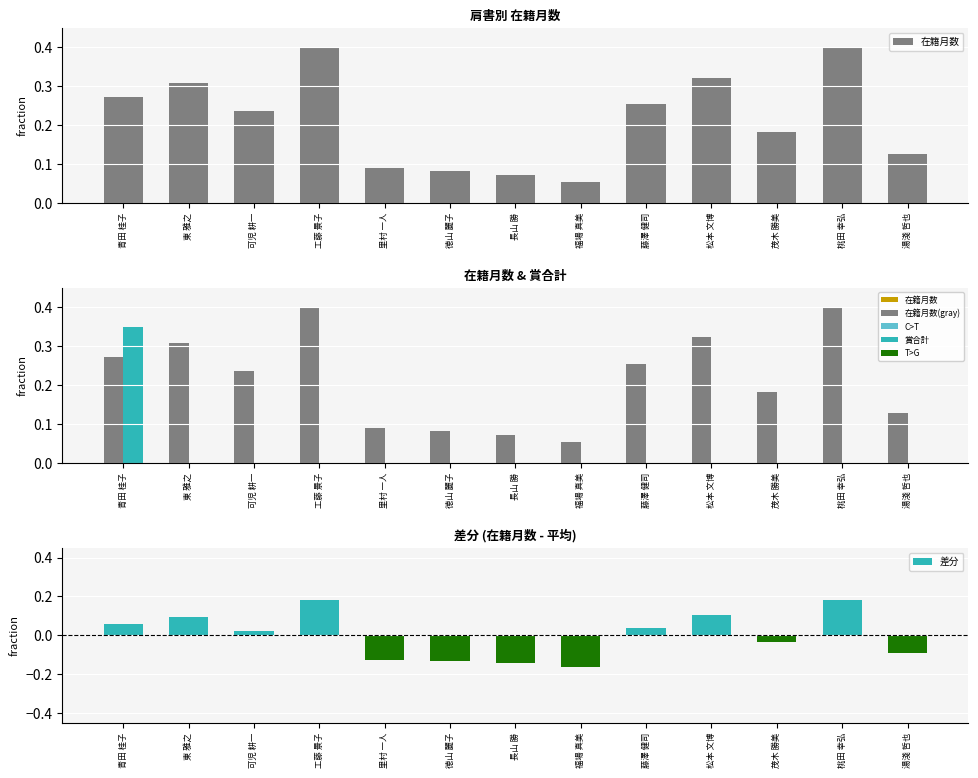

What is the label of the 8th bar from the right?

徳山 麗子